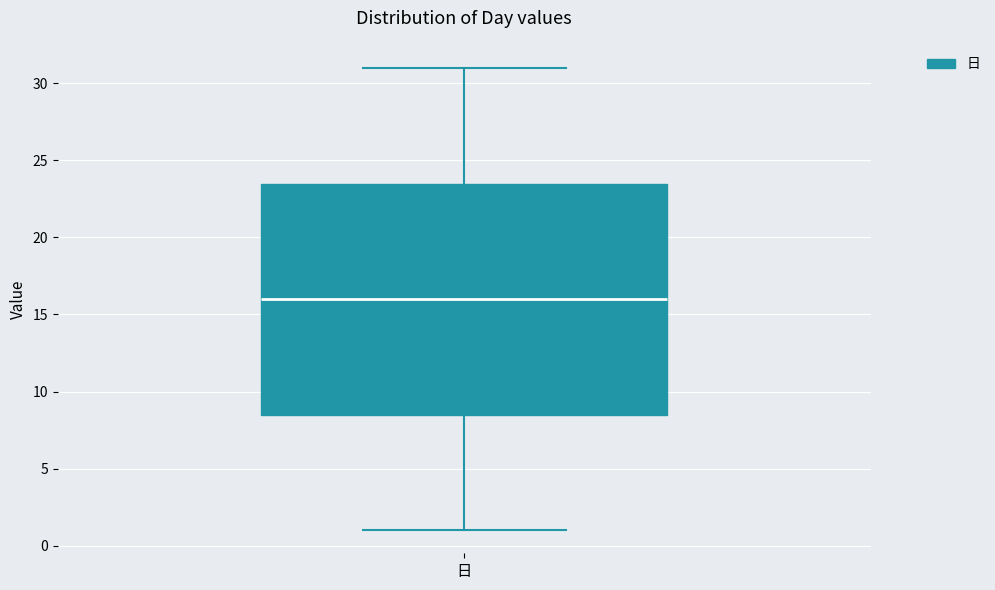

Where does the lower whisker of the box for 日 end on the y-axis? The values are not printed on the chart, so give them approximately, as read against the axis.

1.0